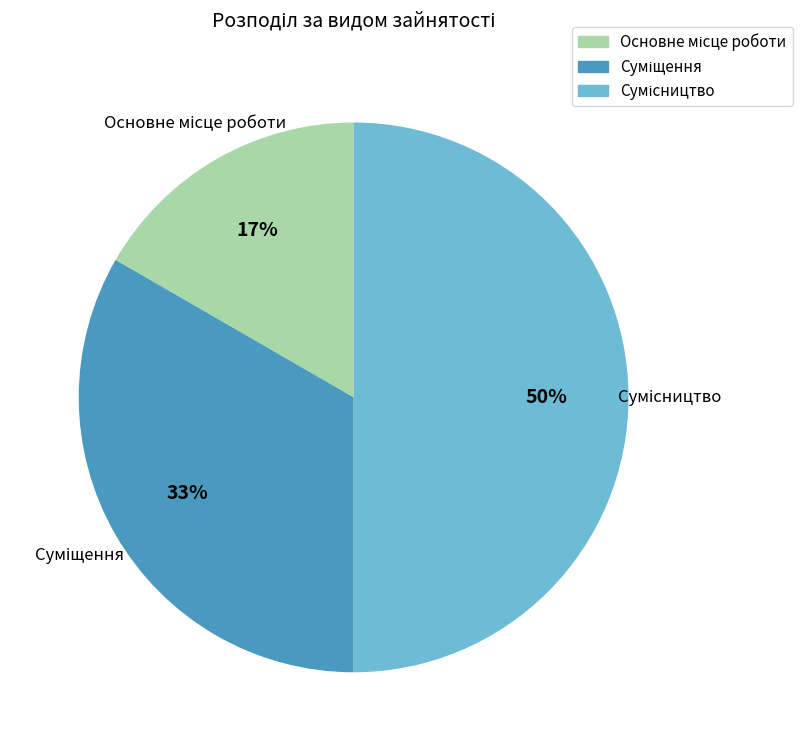

To the nearest percent, what is the difference between the largest and smallest slice percentages?

33%